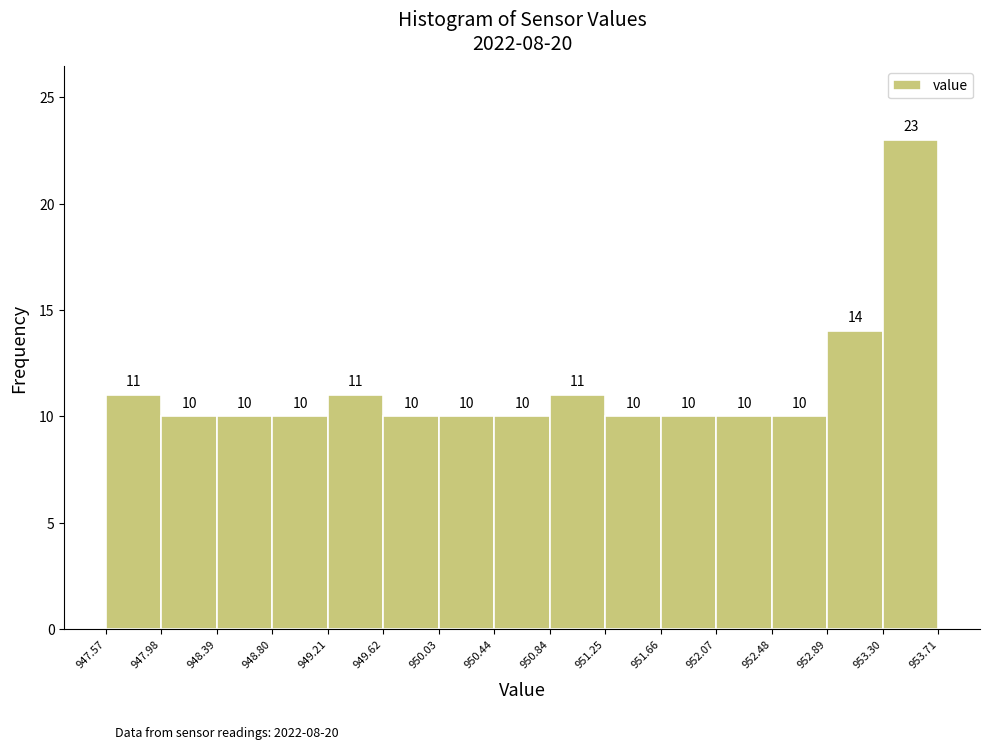

Reading left to right, list every bar in this chart as the range it spans on the x-axis followed by its height.

947.57 to 947.98: 11
947.98 to 948.39: 10
948.39 to 948.80: 10
948.80 to 949.21: 10
949.21 to 949.62: 11
949.62 to 950.03: 10
950.03 to 950.44: 10
950.44 to 950.84: 10
950.84 to 951.25: 11
951.25 to 951.66: 10
951.66 to 952.07: 10
952.07 to 952.48: 10
952.48 to 952.89: 10
952.89 to 953.30: 14
953.30 to 953.71: 23